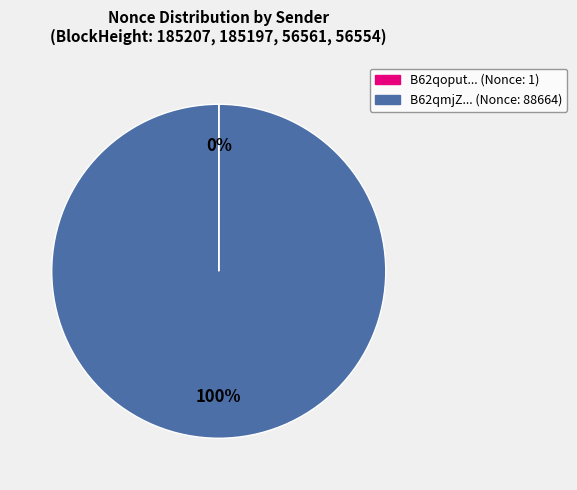

Is there a majority slice in this chart?

Yes